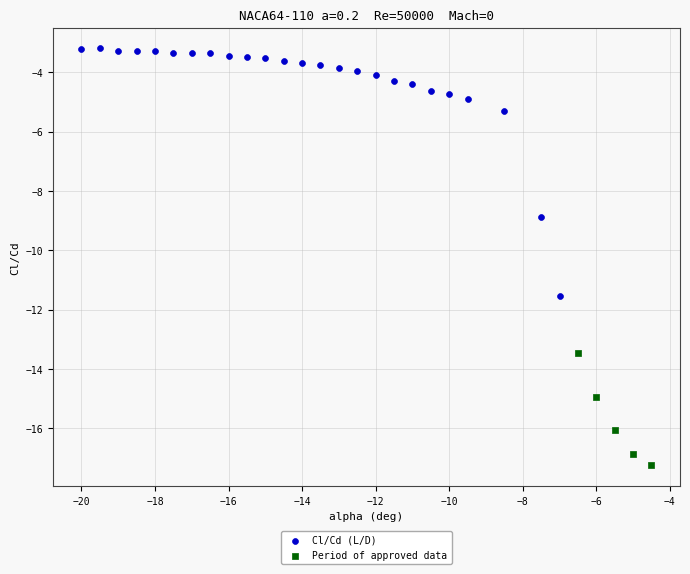

Which series reaches the maximum Y coordinate?

Cl/Cd (L/D)